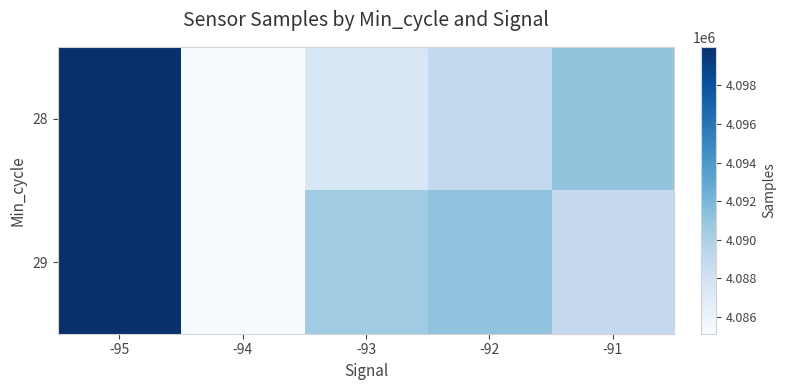

Reading left to right, what are all the values shown in this chart?

28: -95=4099992.0	-94=4085140.0	-93=4087455.9	-92=4089004.7	-91=4091072.6
29: -95=4099992.0	-94=4085140.0	-93=4090568.0	-92=4091122.2	-91=4088861.0